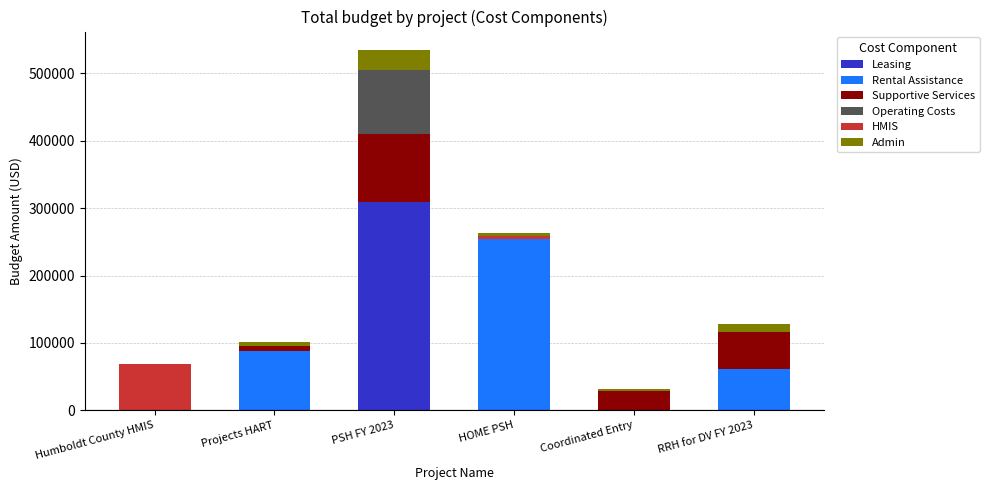

At which category is the sum across all series the highest?

PSH FY 2023